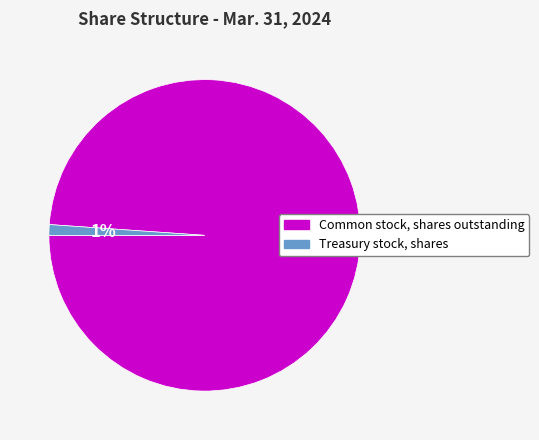

To the nearest percent, what is the average slice percentage?

50%